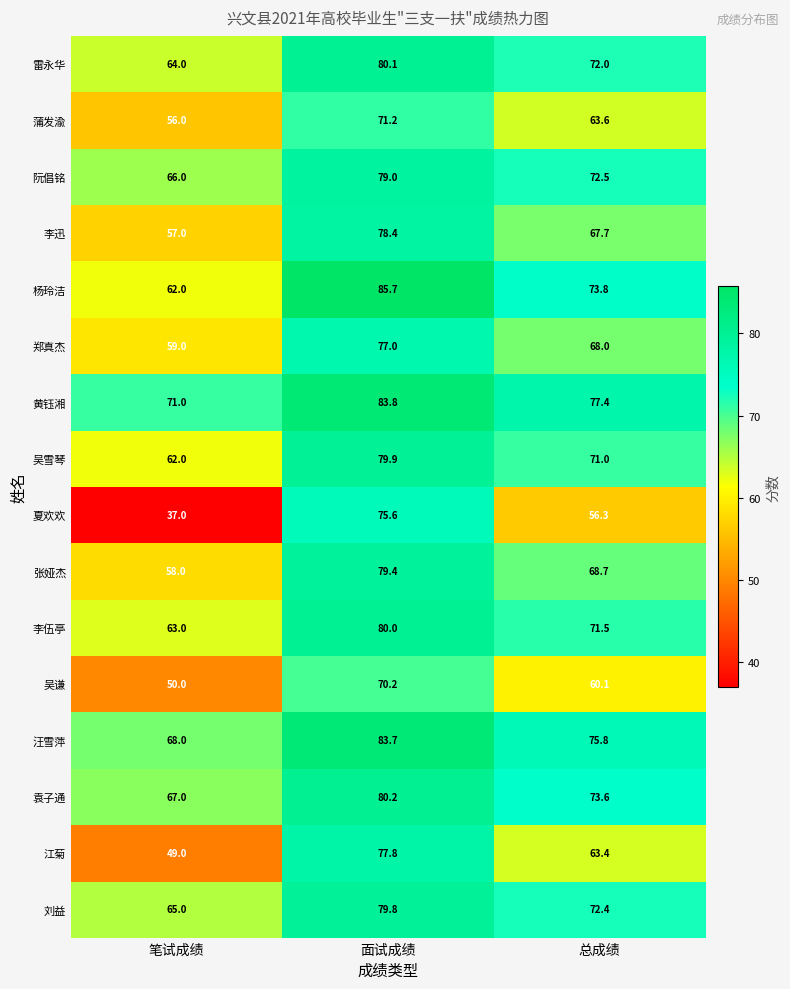

Is it true that 汪雪萍 equals 68.0 at 笔试成绩?

True